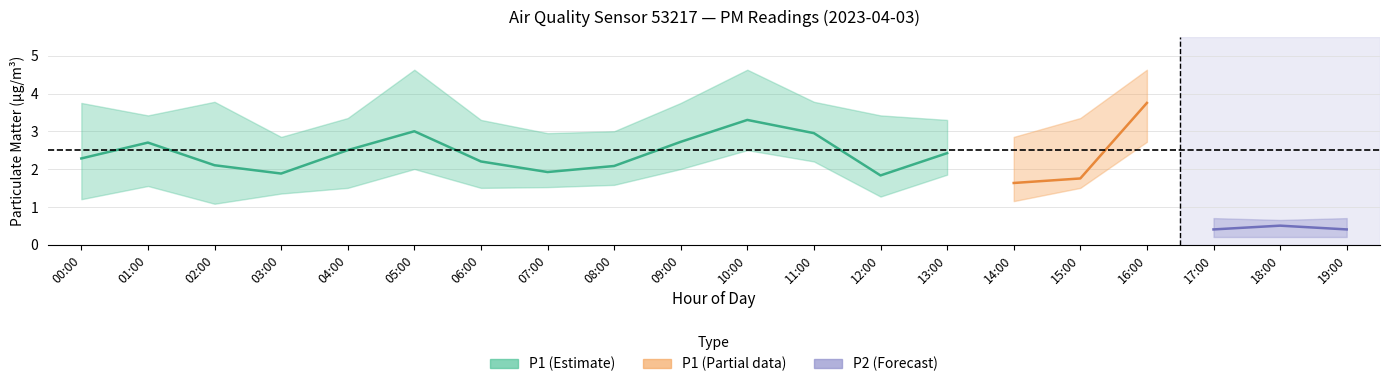

True or false: P1_lo and P2 intersect in this chart.

False